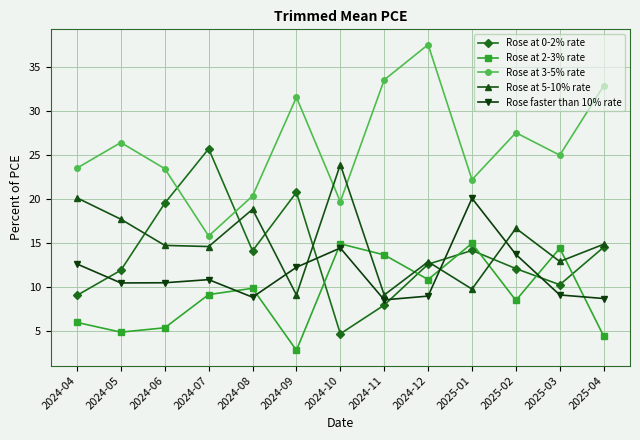

What is the total value across all series at 2024-12?

82.8